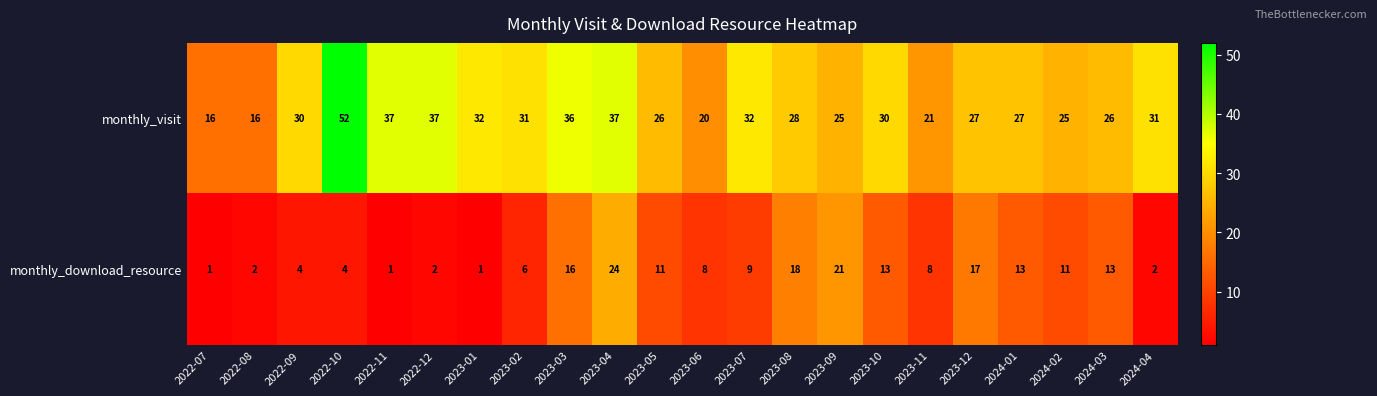

Which series has the largest total across all categories?

monthly_visit